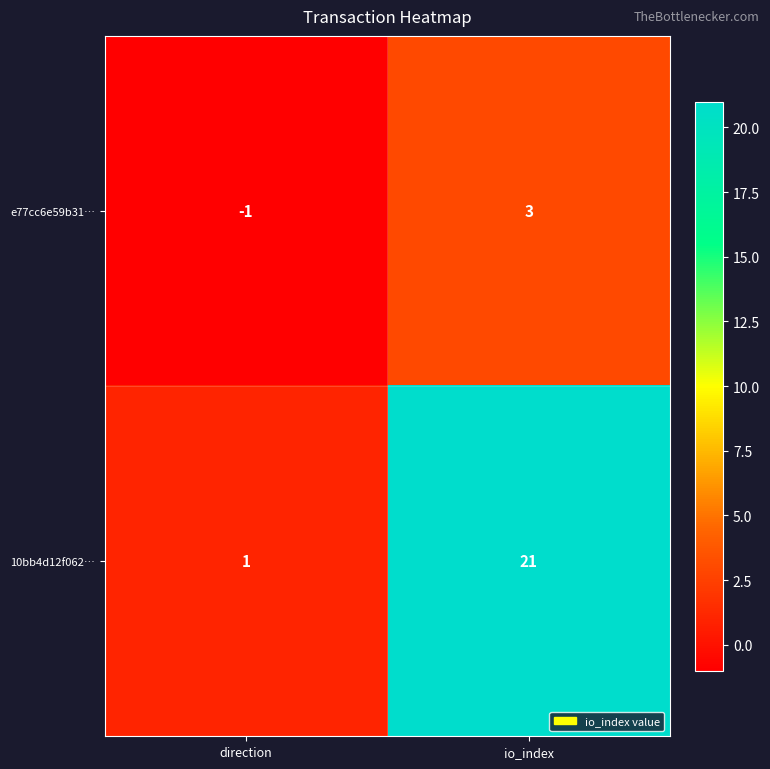

The e77cc6e59b31… series shows 1 at io_index. True or false?

False